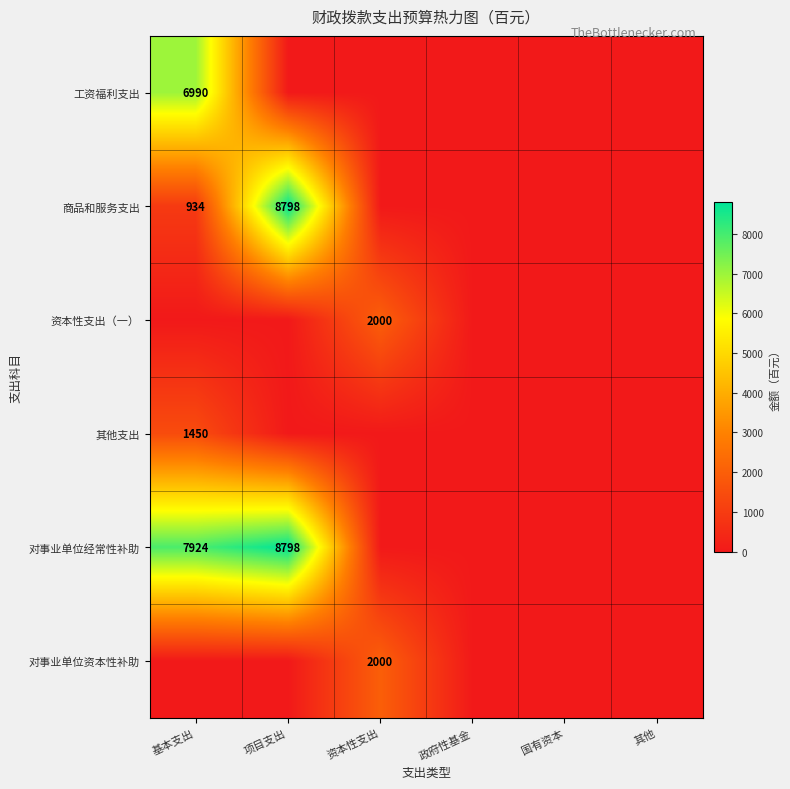

The 商品和服务支出 series shows 1556 at 基本支出. True or false?

False